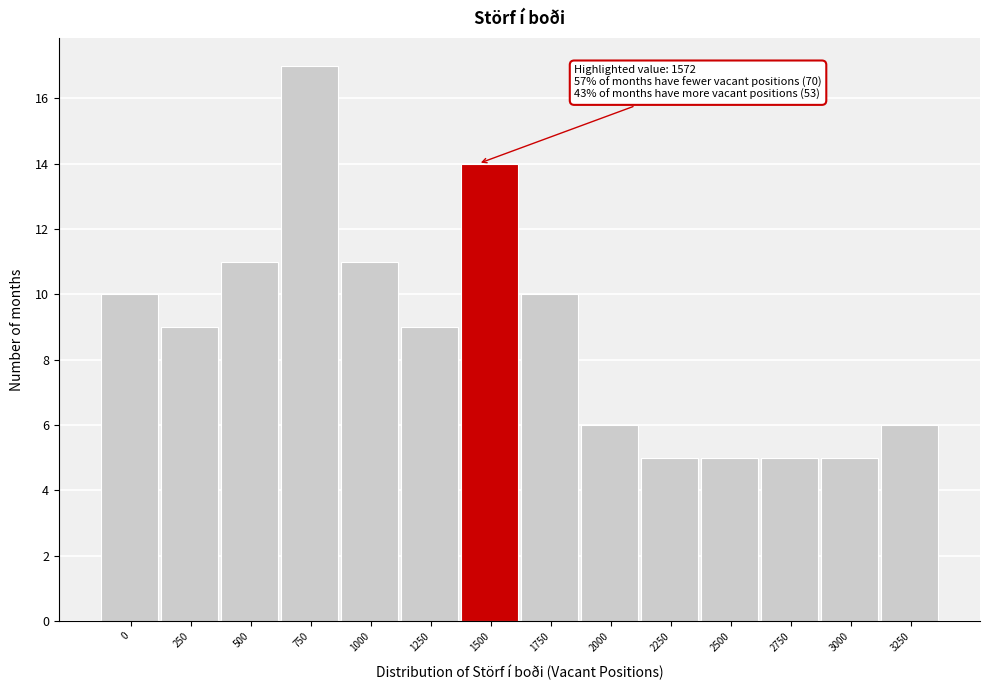

Reading right to left, transcribe all the data shown in this chart.

3250=6	3000=5	2750=5	2500=5	2250=5	2000=6	1750=10	1500=14	1250=9	1000=11	750=17	500=11	250=9	0=10